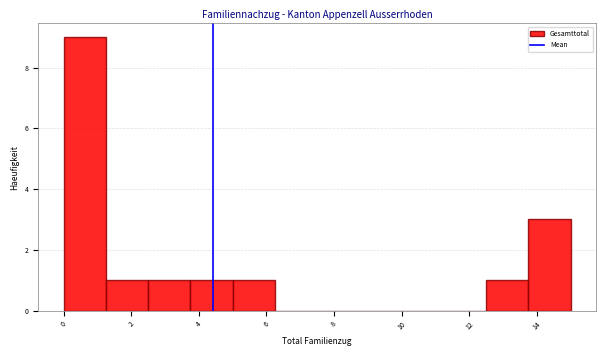

Which range on the x-axis has the tallest bar?

0.00 to 1.25